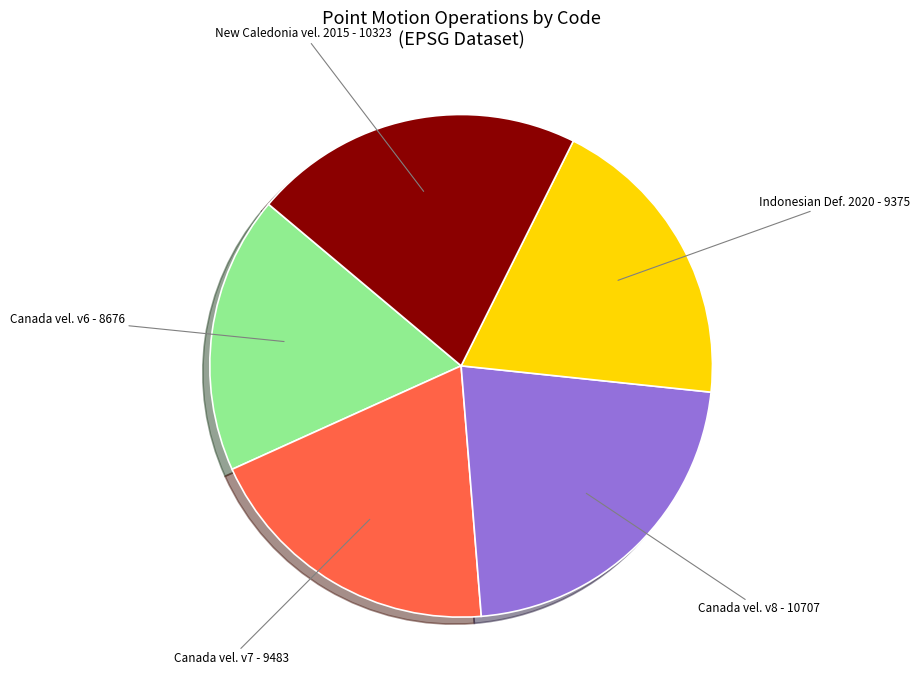

What is the largest slice in the pie chart?

Canada vel. v8 - 10707